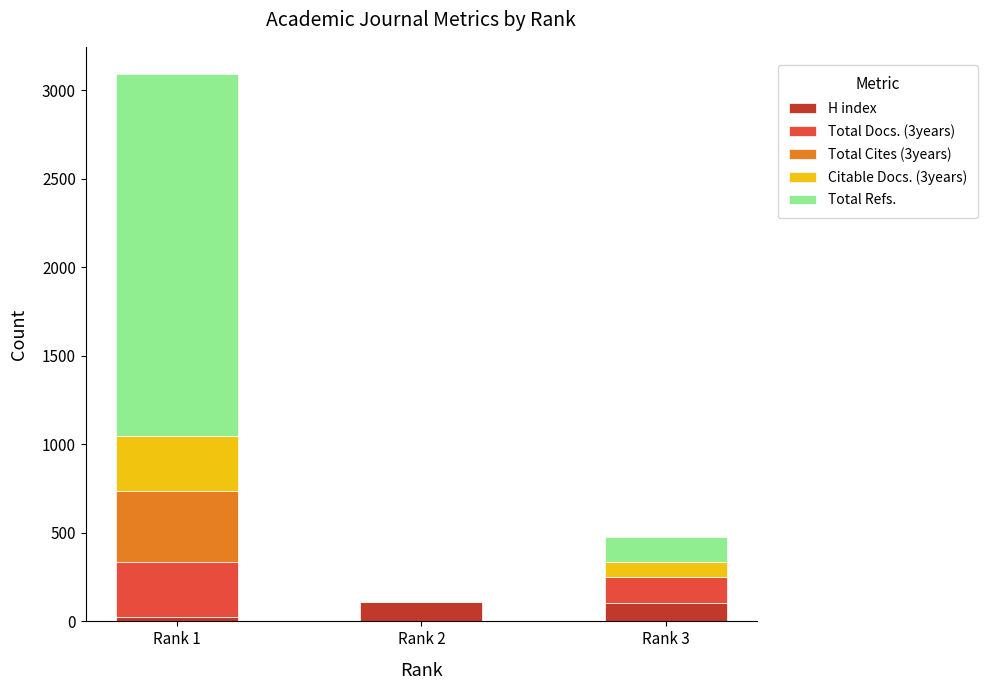

At which category is the sum across all series the highest?

Rank 1